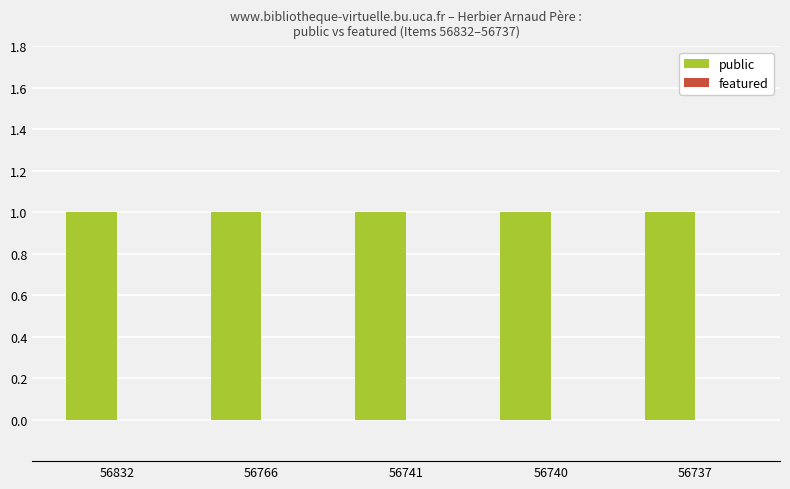

Are the bars horizontal?

No